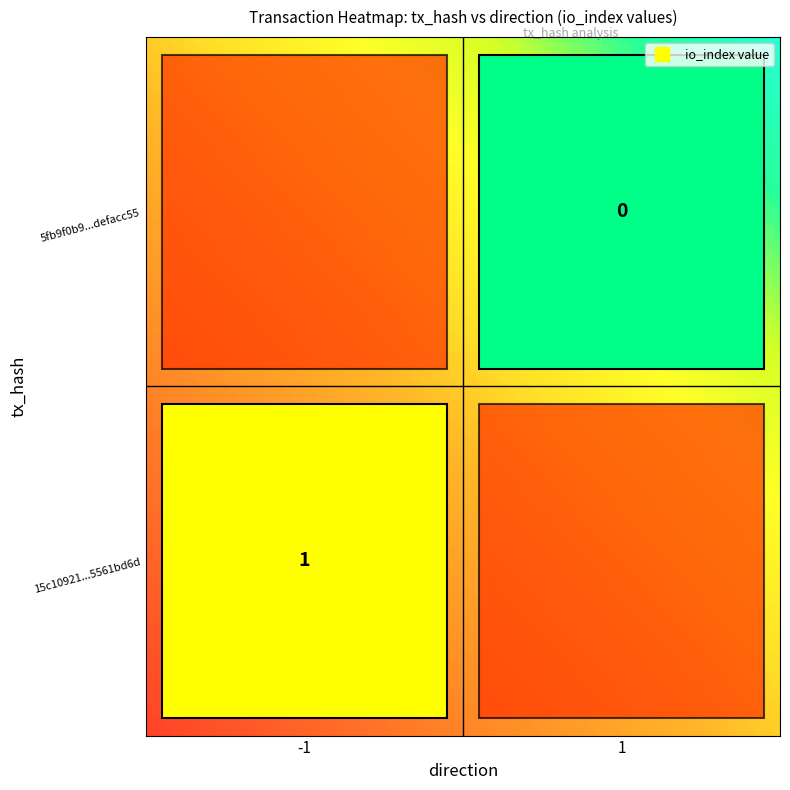

Reading left to right, transcribe all the data shown in this chart.

15c10921948f4df32dfbd28167e175e5561bd6d: direction=-1	io_index=1
5fb9f0b937eeb8b80475cfb3547a7966defacc5: direction=1	io_index=0